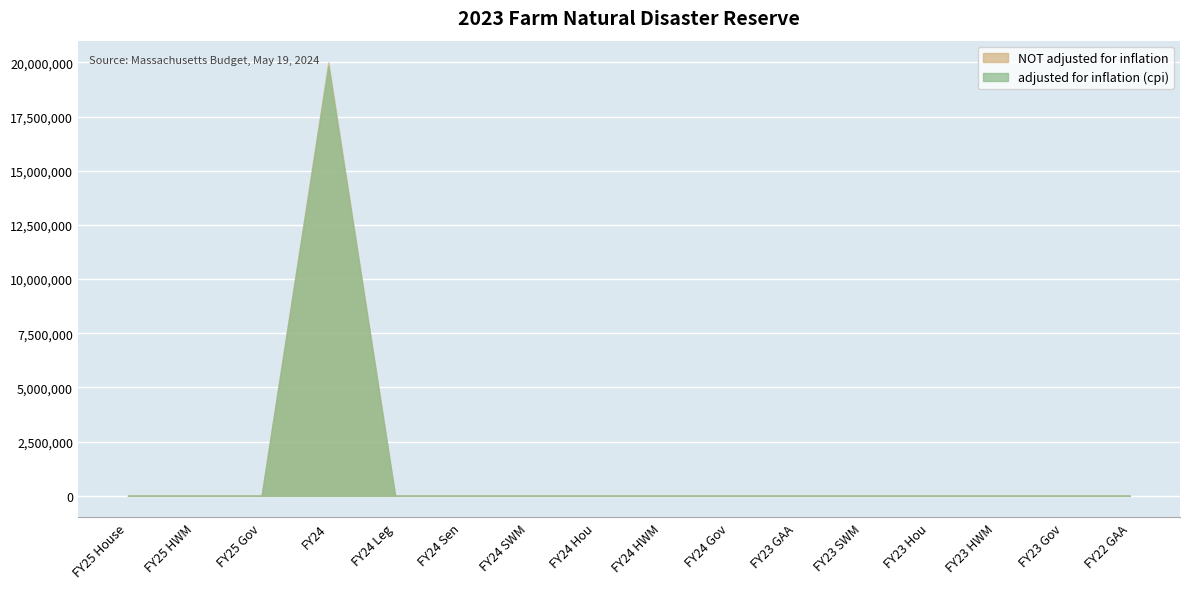

What are all the series names shown in the legend?

adjusted for inflation (cpi), NOT adjusted for inflation